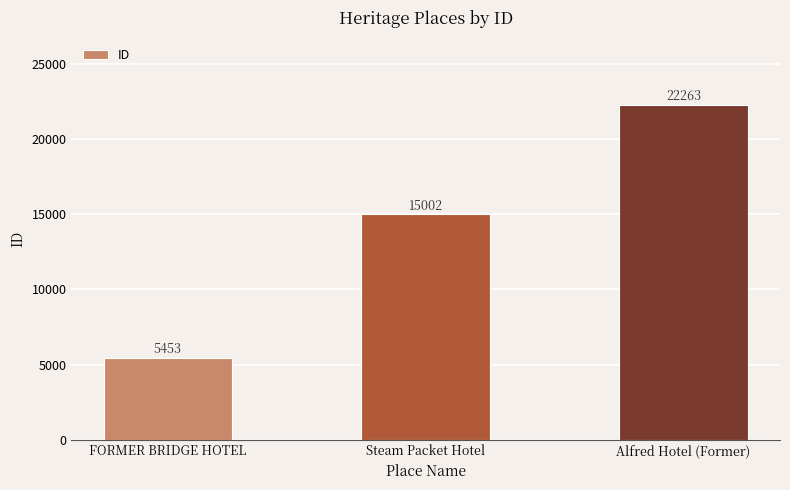

Count the number of categories in the chart.

3